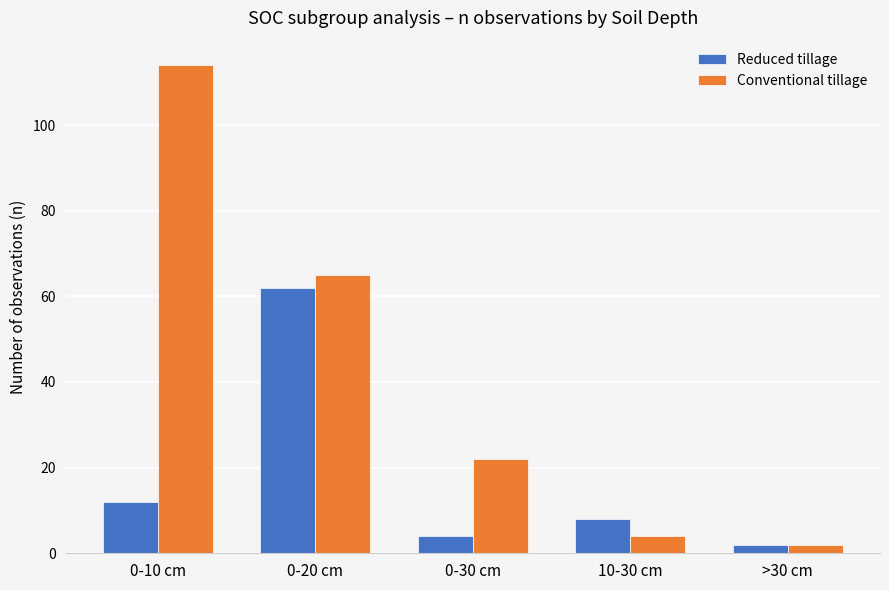

Which category has the lowest value in the Conventional tillage series?

>30 cm